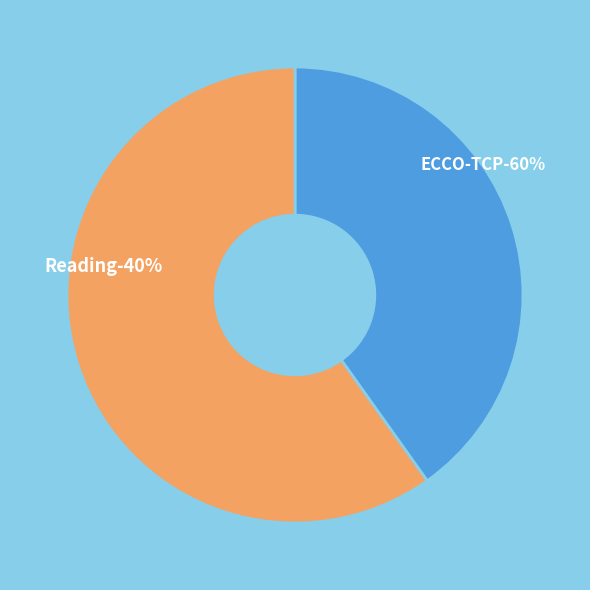

The ECCO-TCP slice represents 60% of the pie. True or false?

True